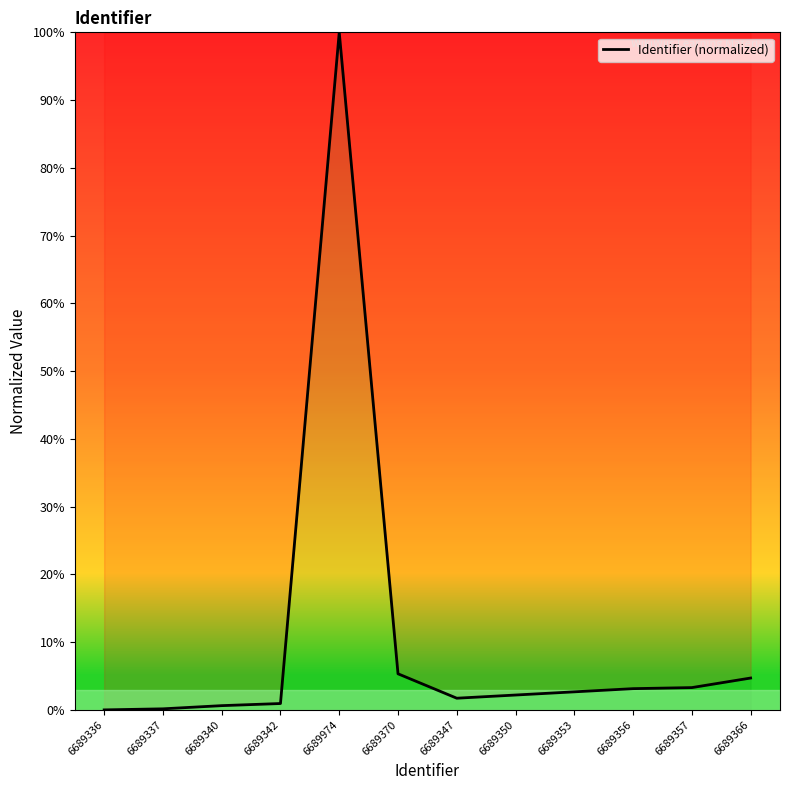

What is the approximate value at 6689370?

5.3